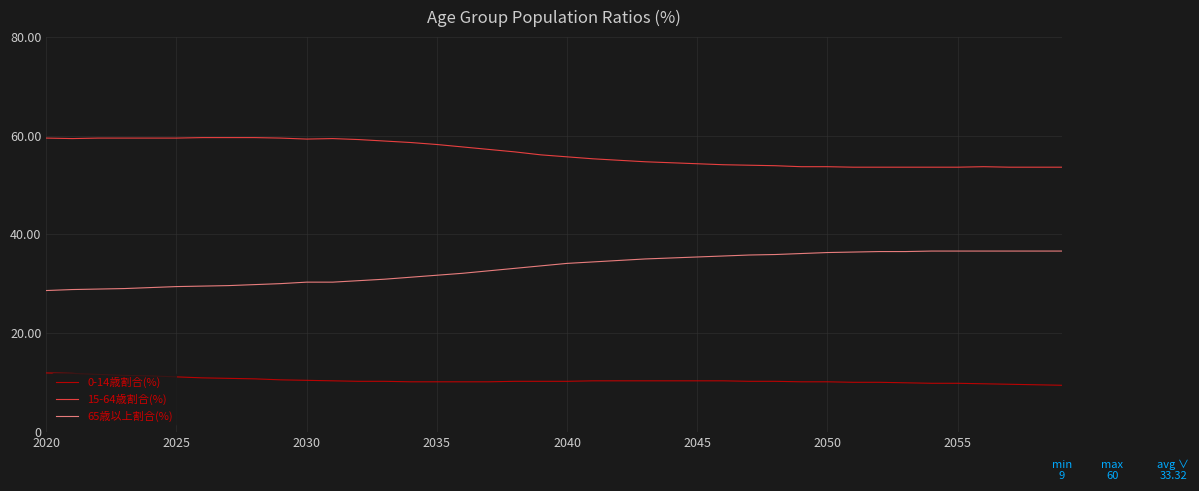

What are all the series names shown in the legend?

0-14歳割合(%), 15-64歳割合(%), 65歳以上割合(%)